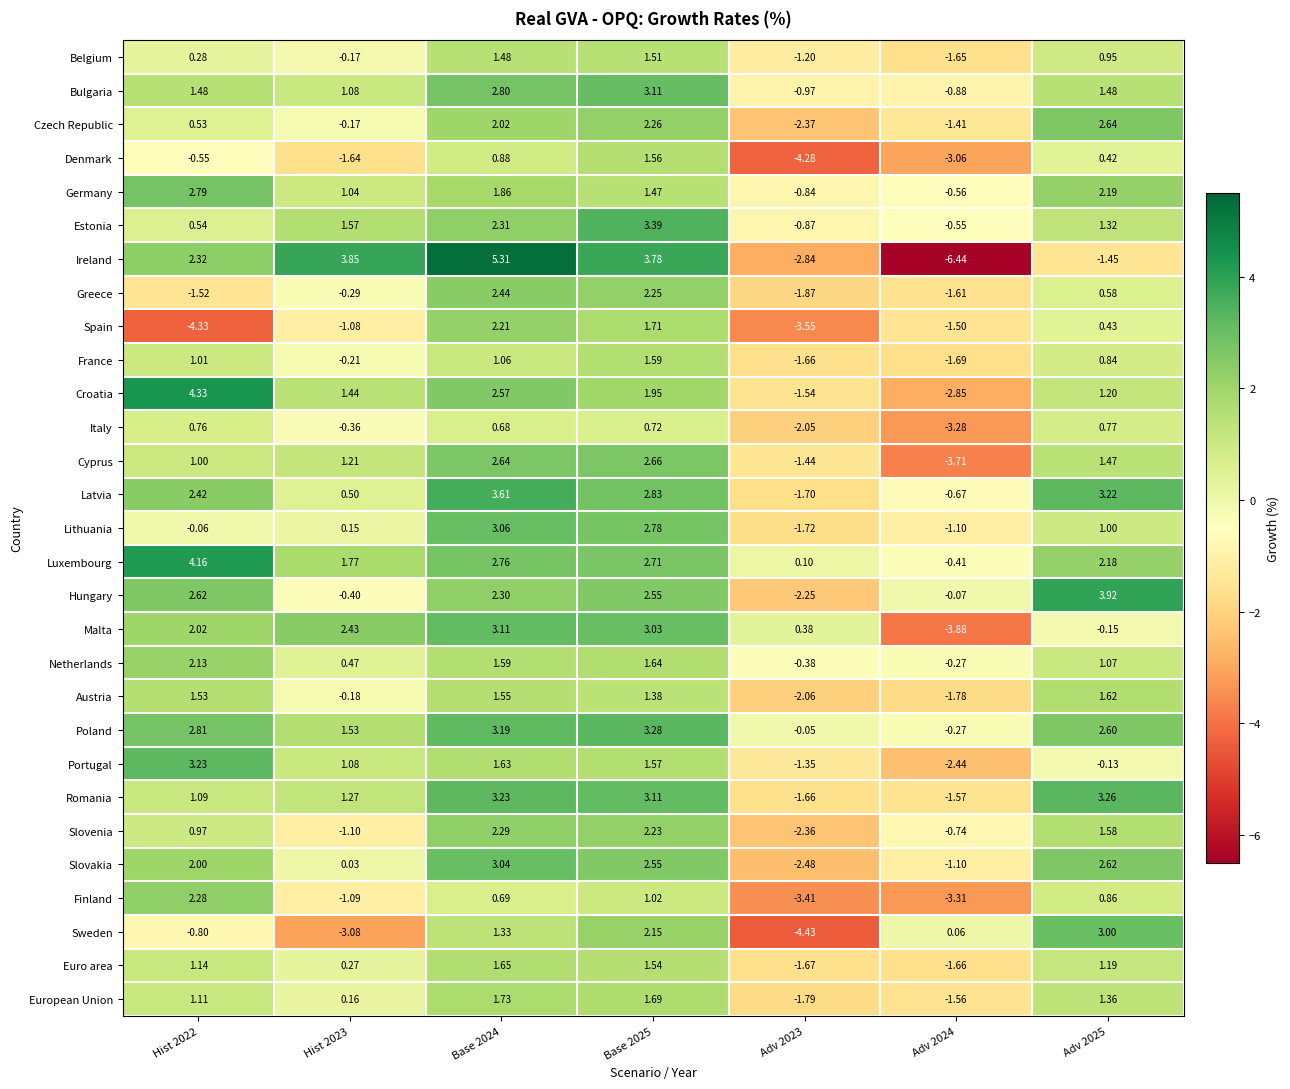

At Adv 2025, list the series in order from largest to smallest.

Hungary, Romania, Latvia, Sweden, Czech Republic, Slovakia, Poland, Germany, Luxembourg, Austria, Slovenia, Bulgaria, Cyprus, European Union, Estonia, Croatia, Euro area, Netherlands, Lithuania, Belgium, Finland, France, Italy, Greece, Spain, Denmark, Portugal, Malta, Ireland